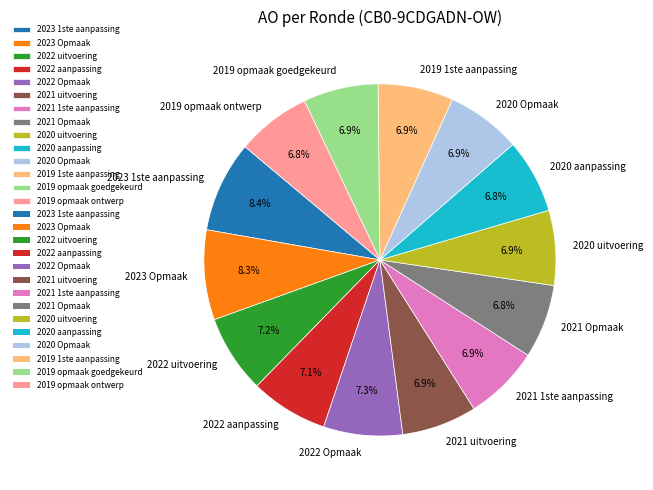

Approximately how many times larger is the value at 2020 Opmaak compared to 2023 Opmaak?

0.8